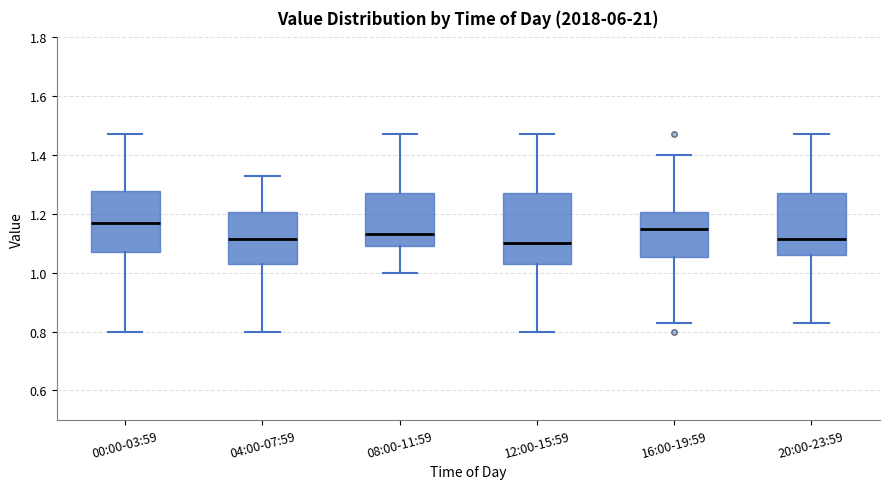

Where does the lower whisker of the box for 08:00-11:59 end on the y-axis? The values are not printed on the chart, so give them approximately, as read against the axis.

1.00